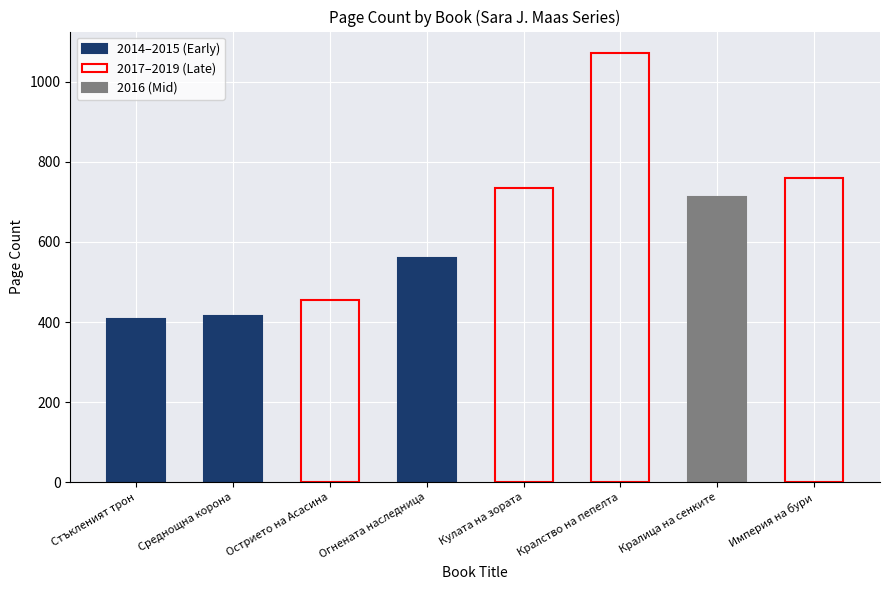

What is the label of the 6th bar from the left?

Кралство на пепелта